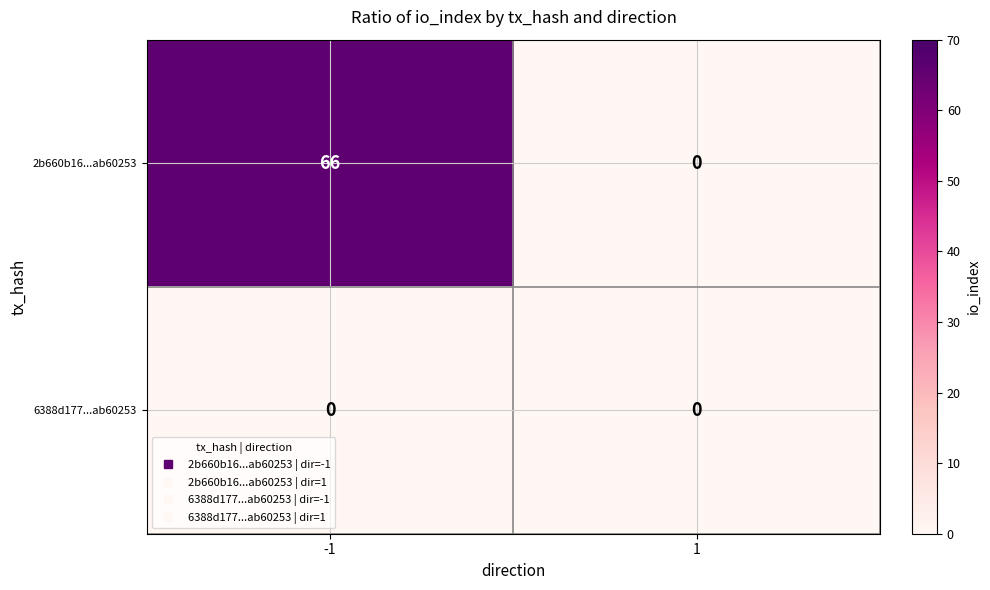

Reading left to right, what are all the values shown in this chart?

2b660b16...ab60253: -1=66	1=0
6388d177...ab60253: -1=0	1=0